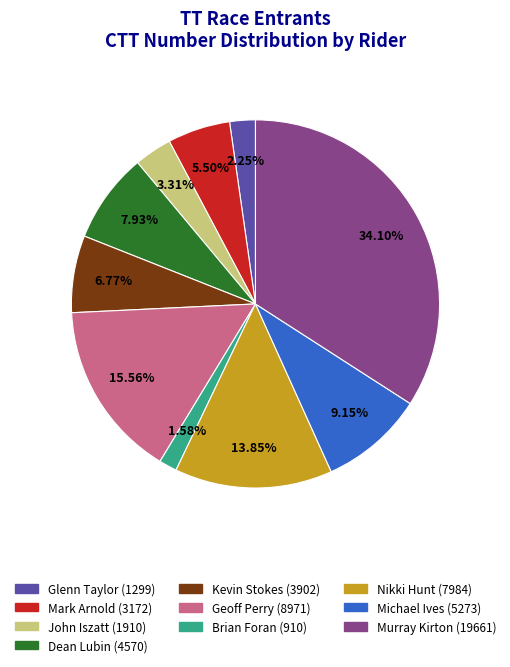

Does any single category account for the majority?

No